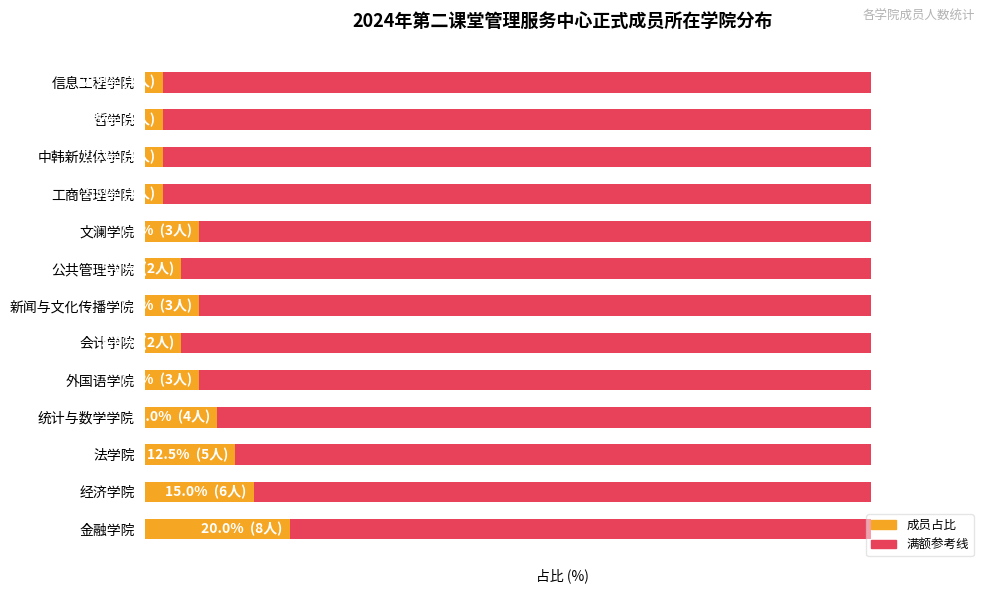

Is the value of 成员占比(满额) at 10 greater than the value of 成员占比 at 4?

No